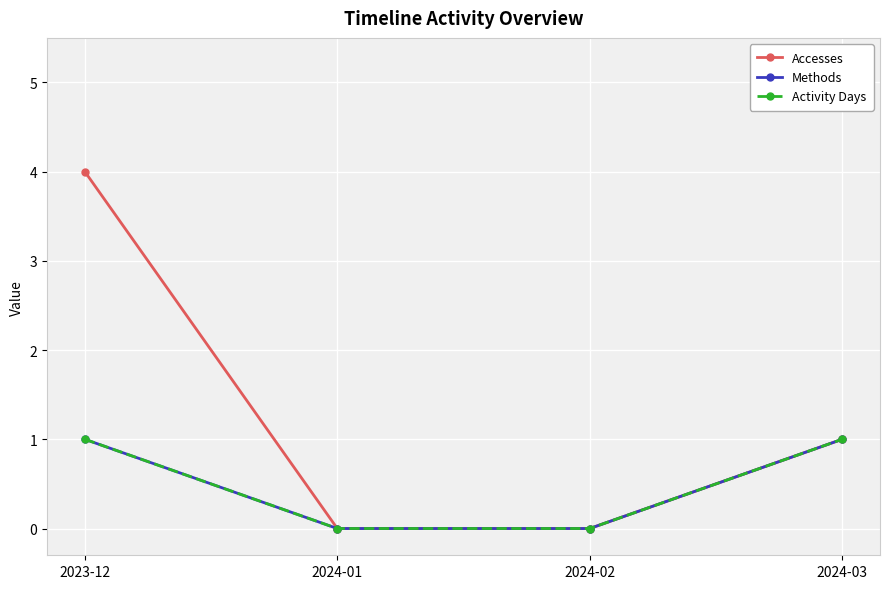

Reading left to right, list all the values displayed in this chart.

Accesses: 4	0	0	1
Methods: 1	0	0	1
Activity Days: 1	0	0	1